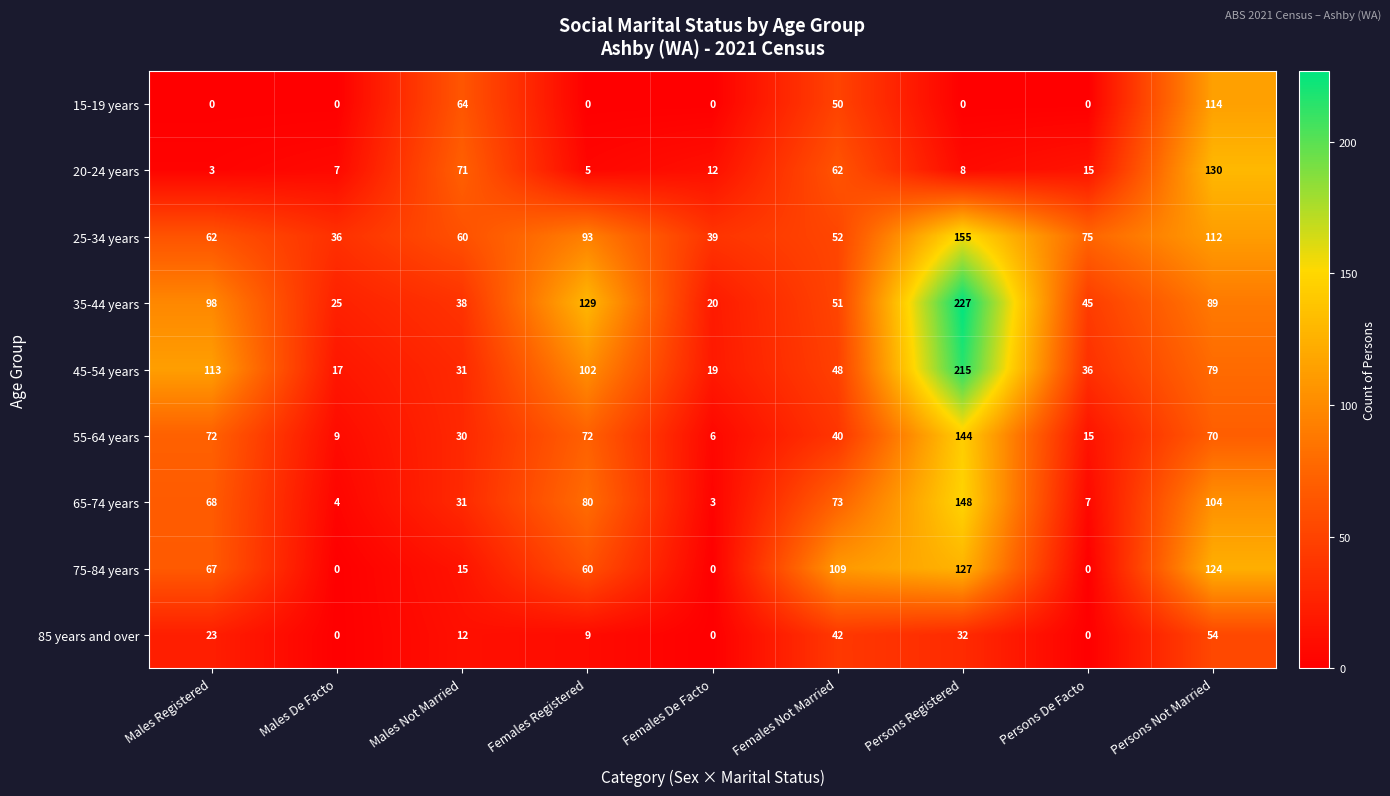

At which label is 65-74 years closest to 75?

Females Not Married